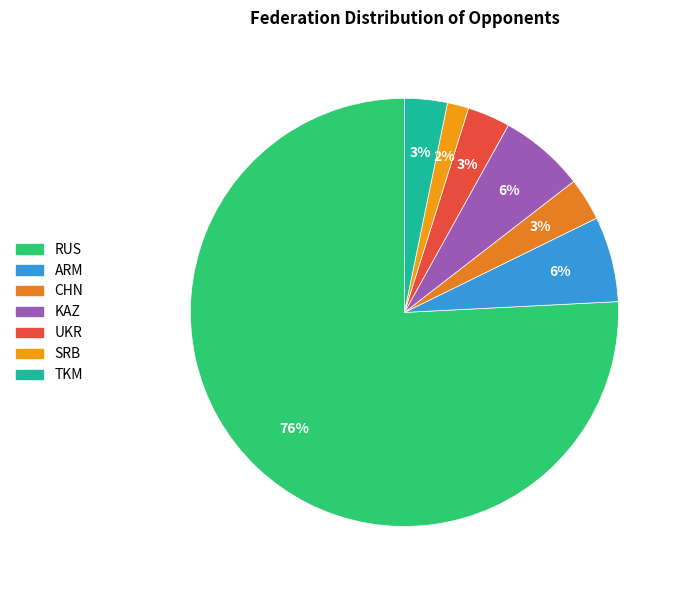

To the nearest percent, what portion does ARM represent?

6%